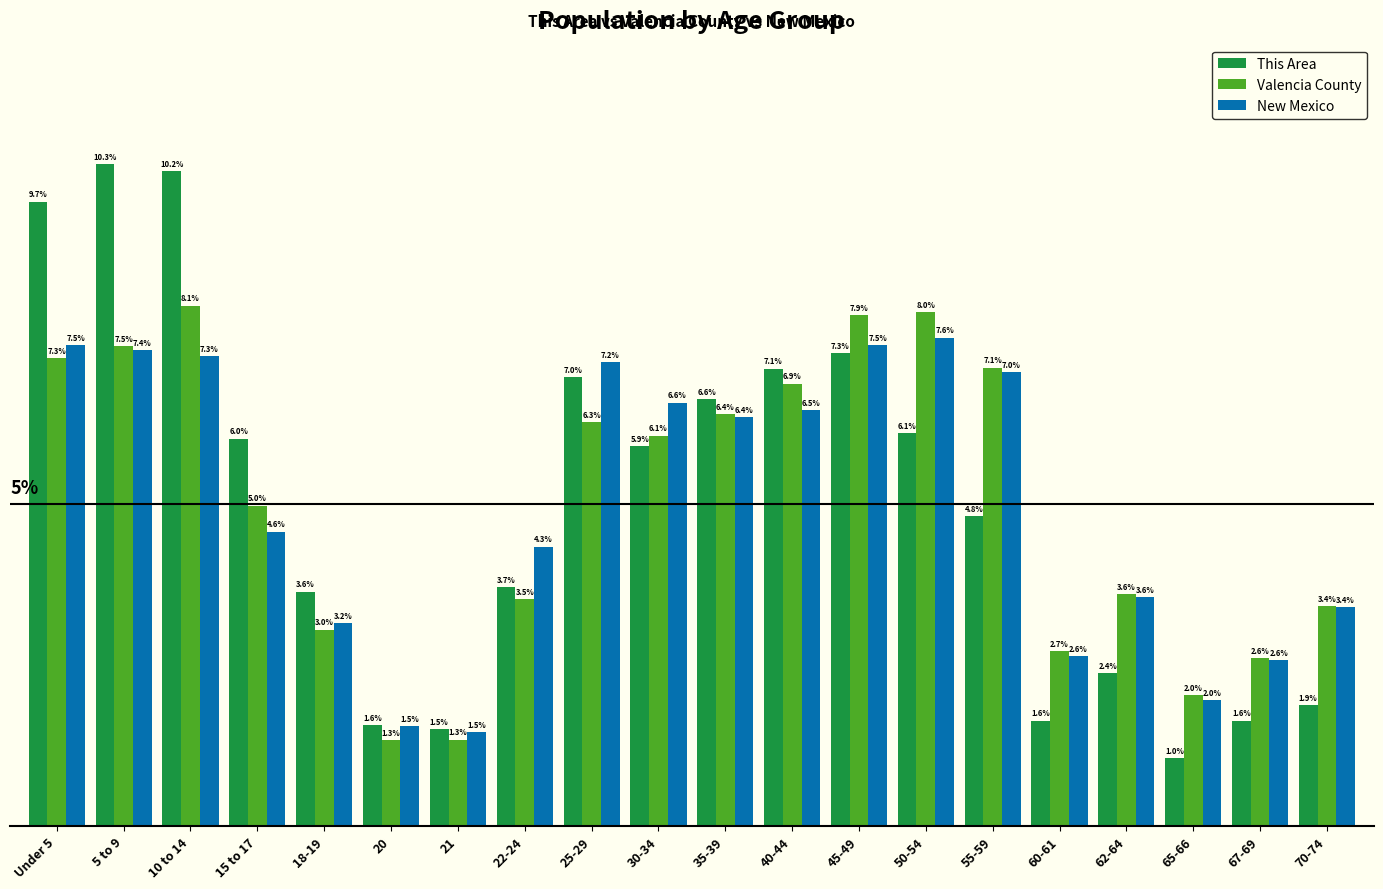

Which series has the largest range (max minus min)?

This Area